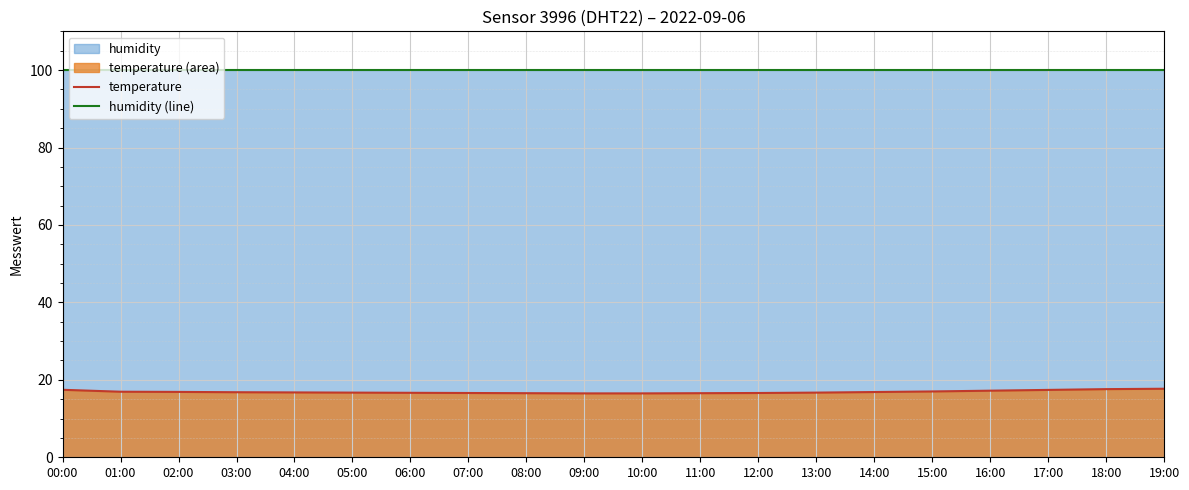

How many categories are shown in the chart?

20